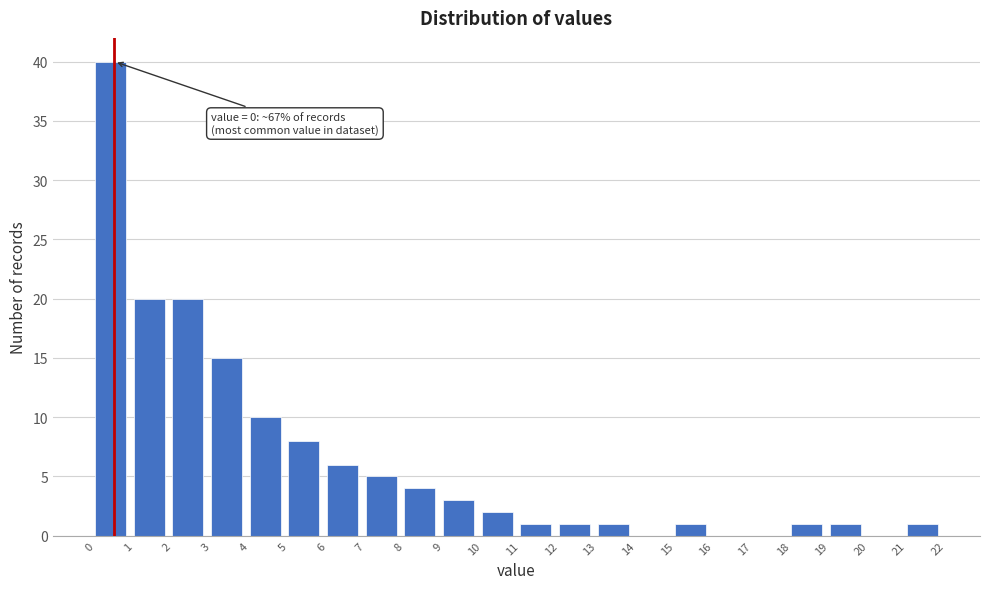

Which range on the x-axis has the tallest bar?

0 to 1